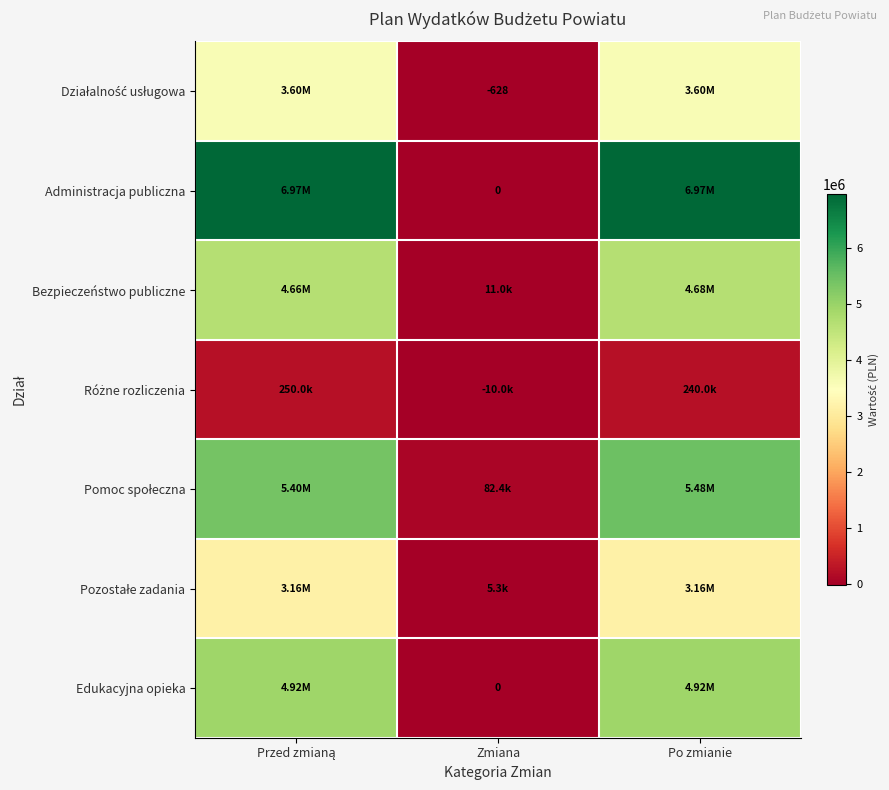

Count the number of data series in this chart.

7